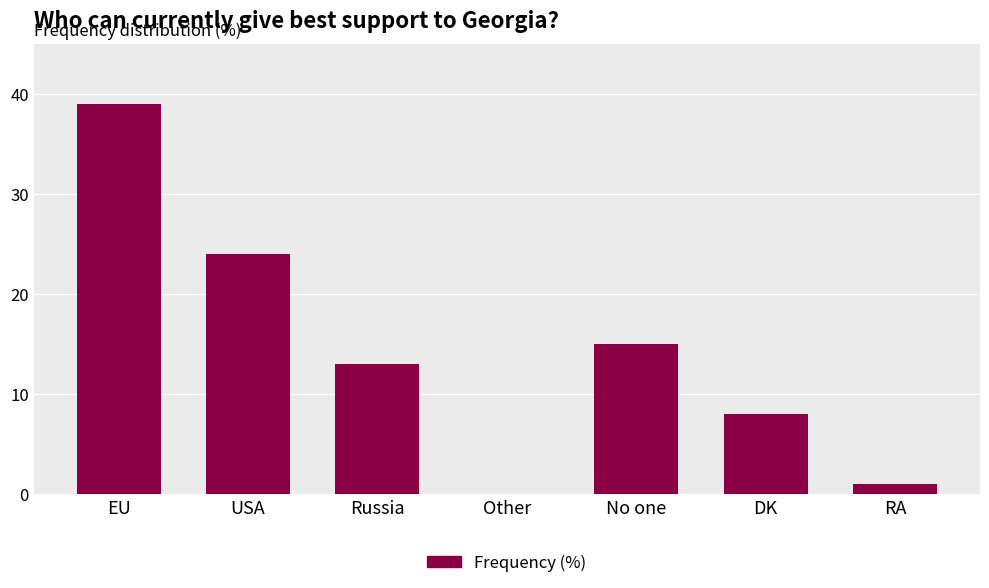

Reading right to left, transcribe all the data shown in this chart.

RA=1	DK=8	No one=15	Other=0	Russia=13	USA=24	EU=39